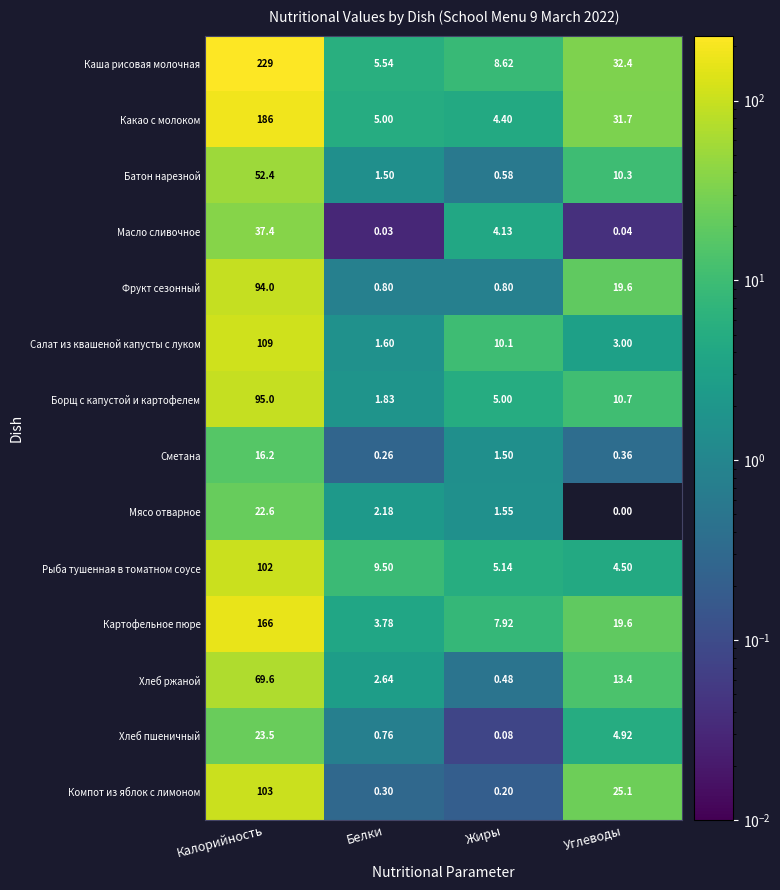

At which label does Мясо отварное first exceed 2?

Калорийность